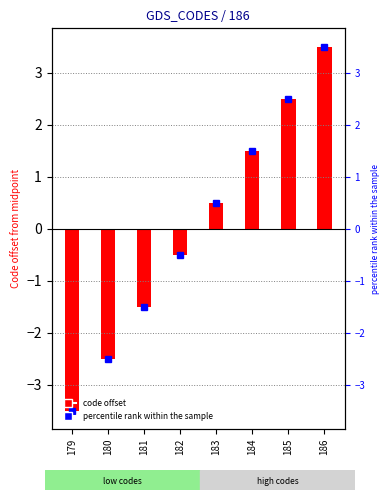

Count the number of values greater than 0.

4